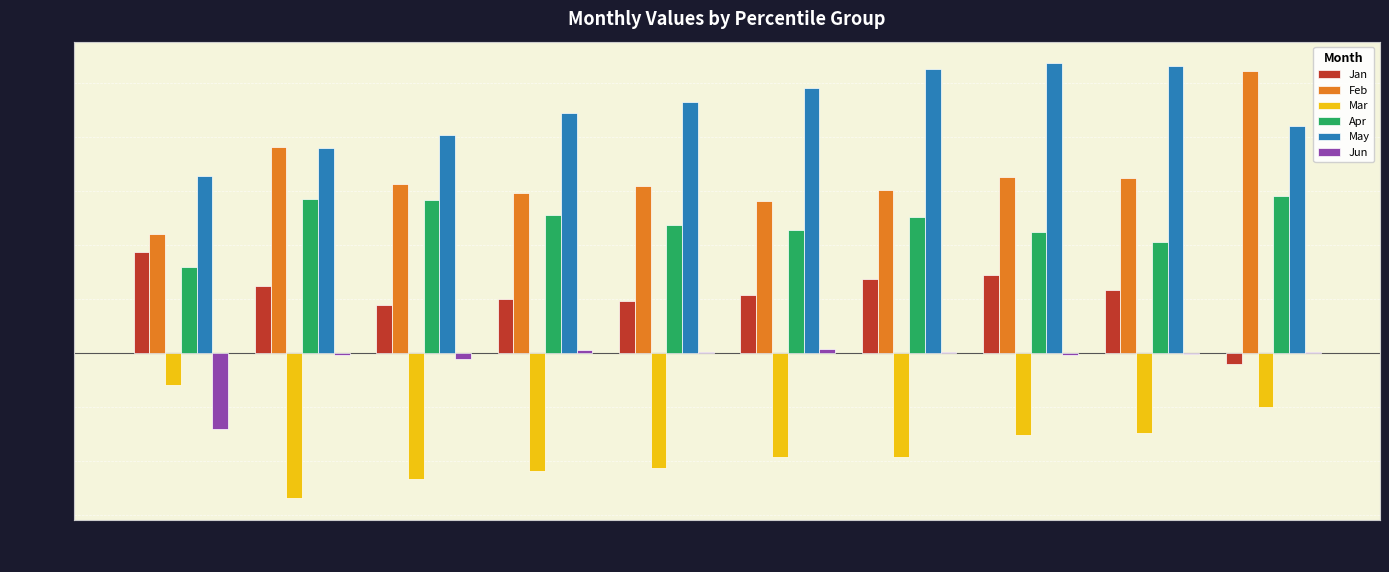

How many groups of bars are there?

10